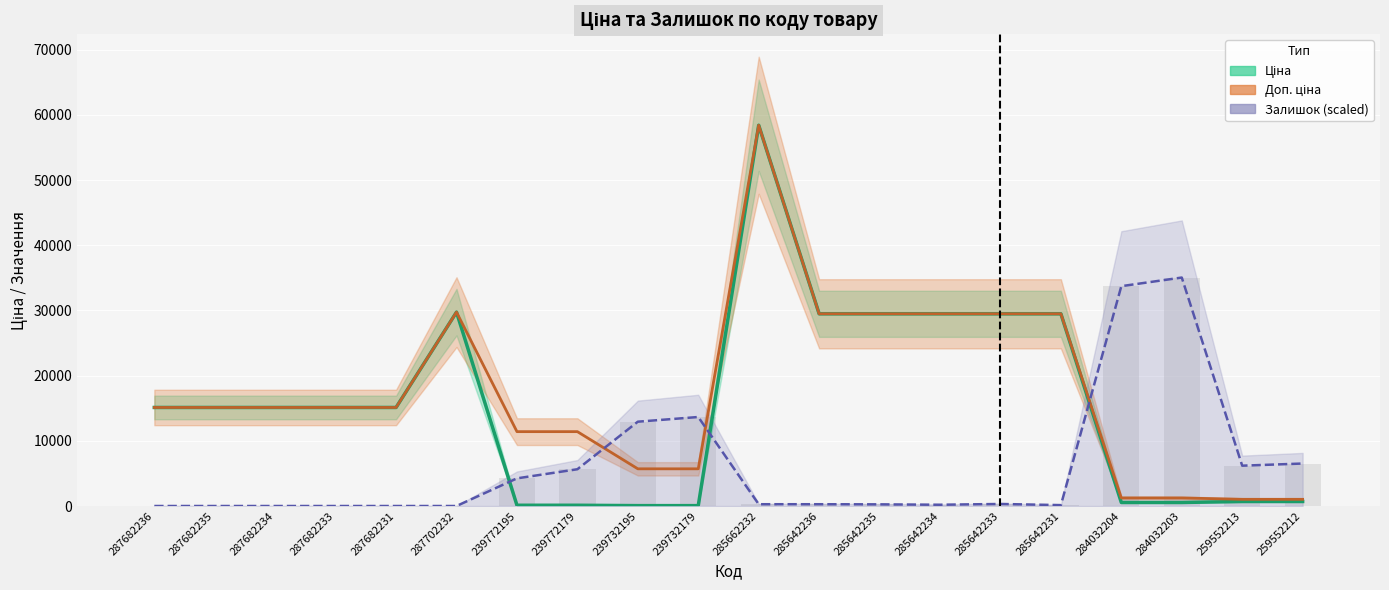

Reading left to right, transcribe all the data shown in this chart.

Ціна: 15120.0	15120.0	15120.0	15120.0	15120.0	29747.2	114.1	114.1	57.0	57.0	58426.5	29491.5	29491.5	29491.5	29491.5	29491.5	539.0	539.0	693.7	693.7
Доп. ціна: 15120.0	15120.0	15120.0	15120.0	15120.0	29747.2	11410.0	11410.0	5705.0	5705.0	58426.5	29491.5	29491.5	29491.5	29491.5	29491.5	1235.4	1235.4	1024.6	1024.6
Залишок (scaled): 0.0	0.0	0.0	0.0	0.0	0.0	4240.9	5641.6	12936.8	13656.6	272.4	272.4	252.9	194.5	311.3	136.2	33733.1	35055.9	6186.3	6517.1